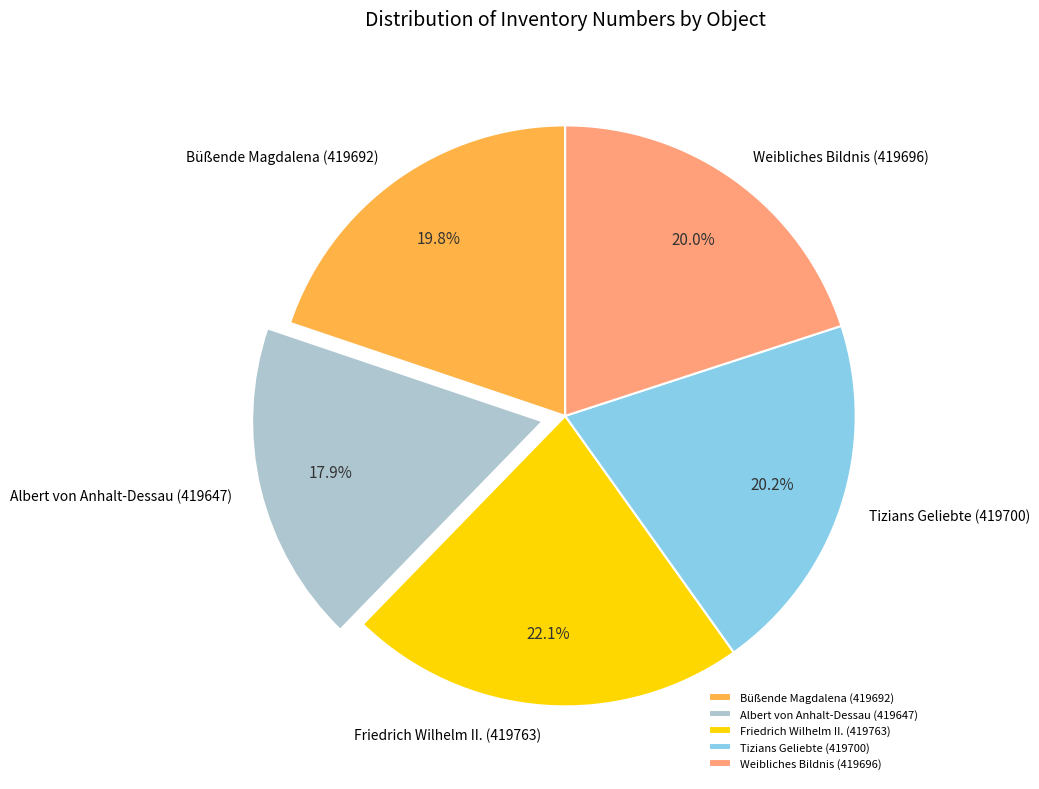

Is Tizians Geliebte (419700) the majority of the pie?

No